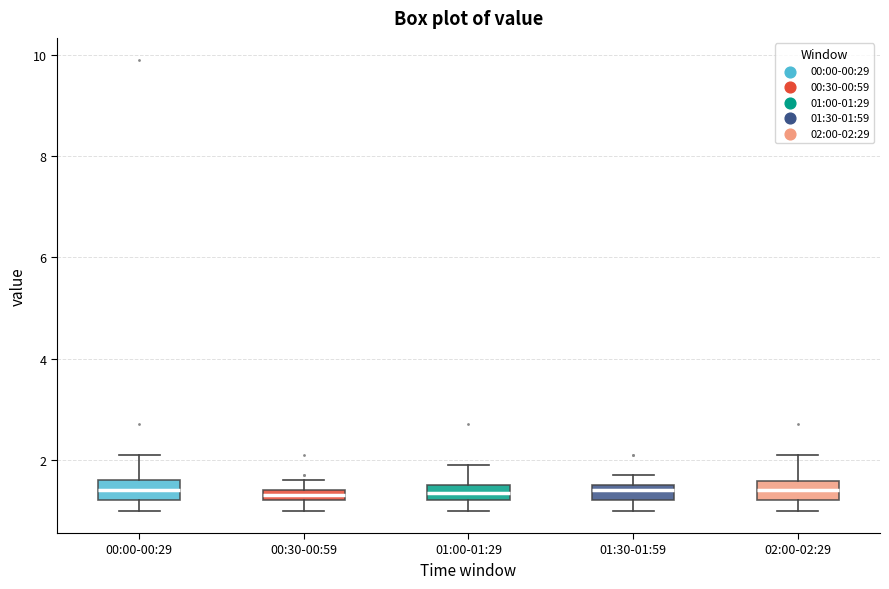

Where is the lower edge of the box for 02:00-02:29 on the y-axis? The values are not printed on the chart, so give them approximately, as read against the axis.

1.2